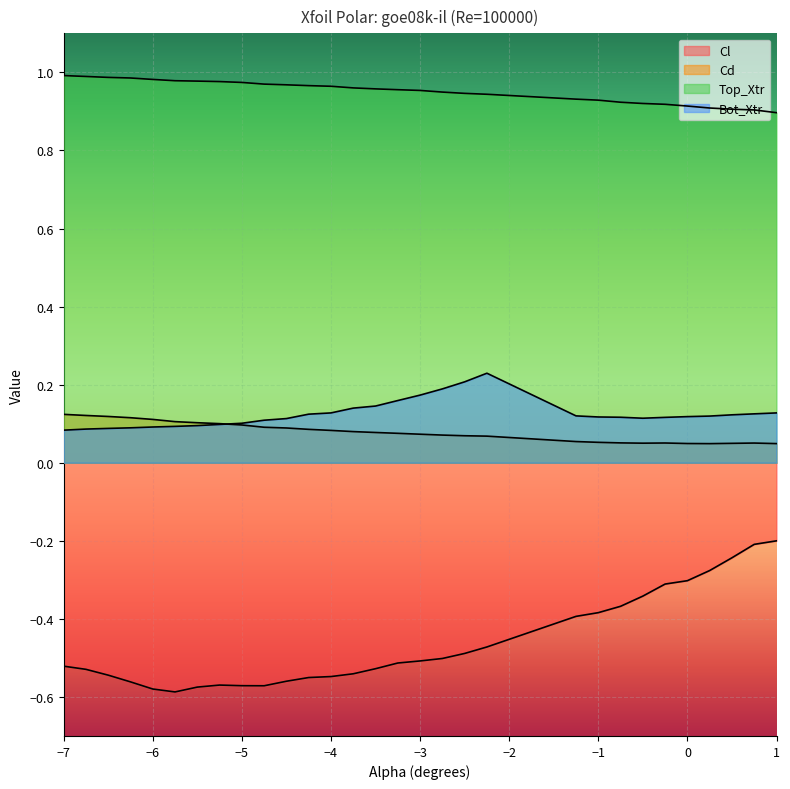

Reading left to right, list all the values displayed in this chart.

Cl: -7.0=-0.5	-6.75=-0.5	-6.5=-0.5	-6.25=-0.6	-6.0=-0.6	-5.75=-0.6	-5.5=-0.6	-5.25=-0.6	-5.0=-0.6	-4.75=-0.6	-4.5=-0.6	-4.25=-0.6	-4.0=-0.5	-3.75=-0.5	-3.5=-0.5	-3.25=-0.5	-3.0=-0.5	-2.75=-0.5	-2.5=-0.5	-2.25=-0.5	-1.25=-0.4	-1.0=-0.4	-0.75=-0.4	-0.5=-0.3	-0.25=-0.3	0.0=-0.3	0.25=-0.3	0.5=-0.2	0.75=-0.2	1.0=-0.2
Cd: -7.0=0.1	-6.75=0.1	-6.5=0.1	-6.25=0.1	-6.0=0.1	-5.75=0.1	-5.5=0.1	-5.25=0.1	-5.0=0.1	-4.75=0.1	-4.5=0.1	-4.25=0.1	-4.0=0.1	-3.75=0.1	-3.5=0.1	-3.25=0.1	-3.0=0.1	-2.75=0.1	-2.5=0.1	-2.25=0.1	-1.25=0.1	-1.0=0.1	-0.75=0.1	-0.5=0.1	-0.25=0.1	0.0=0.0	0.25=0.0	0.5=0.0	0.75=0.1	1.0=0.0
Top_Xtr: -7.0=1.0	-6.75=1.0	-6.5=1.0	-6.25=1.0	-6.0=1.0	-5.75=1.0	-5.5=1.0	-5.25=1.0	-5.0=1.0	-4.75=1.0	-4.5=1.0	-4.25=1.0	-4.0=1.0	-3.75=1.0	-3.5=1.0	-3.25=1.0	-3.0=1.0	-2.75=0.9	-2.5=0.9	-2.25=0.9	-1.25=0.9	-1.0=0.9	-0.75=0.9	-0.5=0.9	-0.25=0.9	0.0=0.9	0.25=0.9	0.5=0.9	0.75=0.9	1.0=0.9
Bot_Xtr: -7.0=0.1	-6.75=0.1	-6.5=0.1	-6.25=0.1	-6.0=0.1	-5.75=0.1	-5.5=0.1	-5.25=0.1	-5.0=0.1	-4.75=0.1	-4.5=0.1	-4.25=0.1	-4.0=0.1	-3.75=0.1	-3.5=0.1	-3.25=0.2	-3.0=0.2	-2.75=0.2	-2.5=0.2	-2.25=0.2	-1.25=0.1	-1.0=0.1	-0.75=0.1	-0.5=0.1	-0.25=0.1	0.0=0.1	0.25=0.1	0.5=0.1	0.75=0.1	1.0=0.1